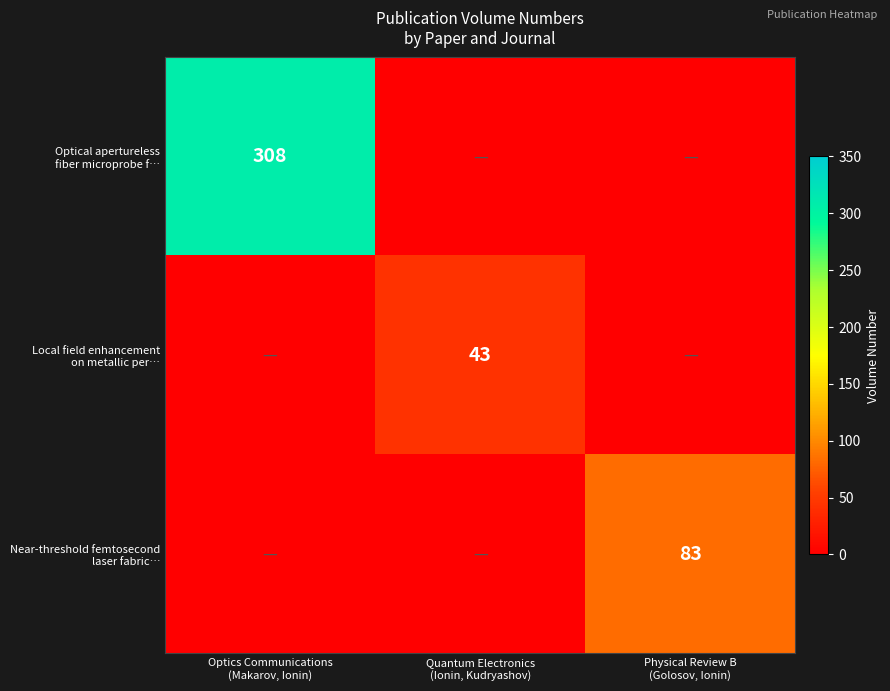

Rank the series by their average value, from lowest to highest.

Local field enhancement on metallic per…, Near-threshold femtosecond laser fabric…, Optical apertureless fiber microprobe f…